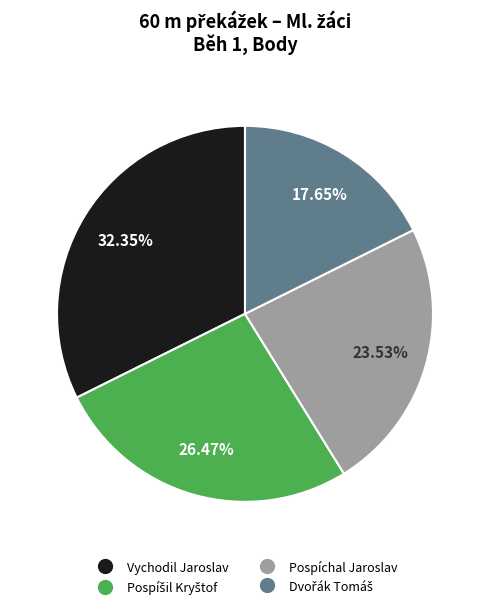

How many slices are in this pie chart?

4